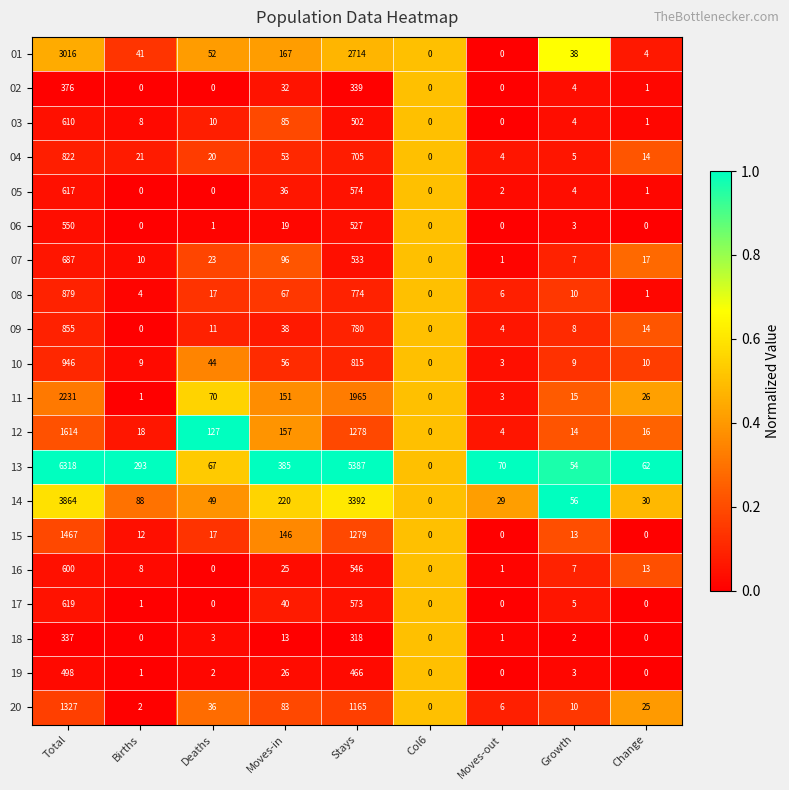

What is the average value of the 04 series?

183